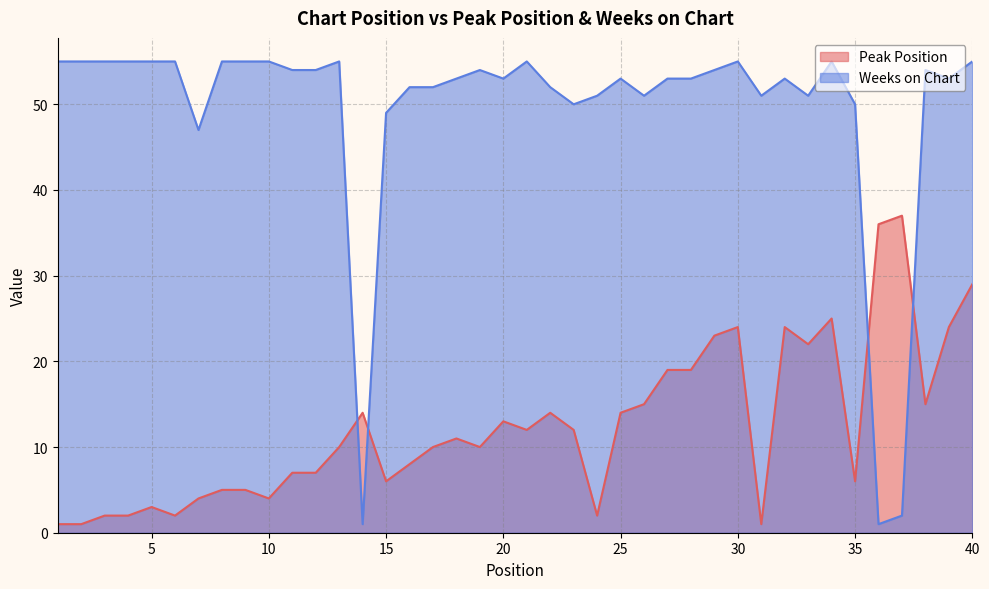

Is it true that Peak Position equals 24 at 26?

False